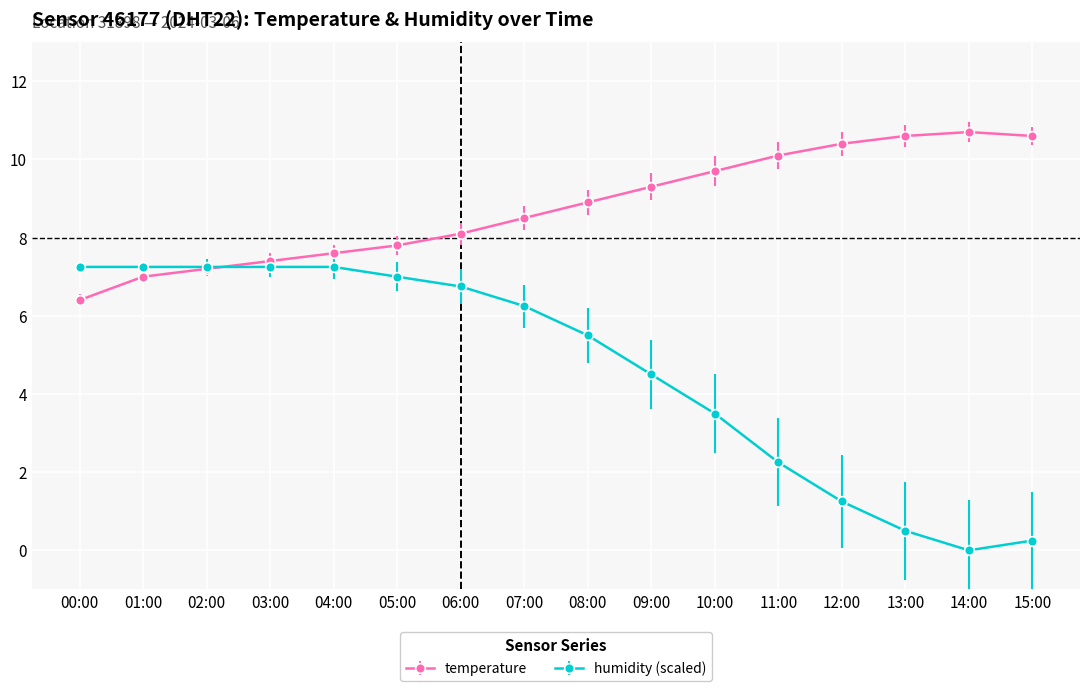

What is the maximum value for temperature?

10.7